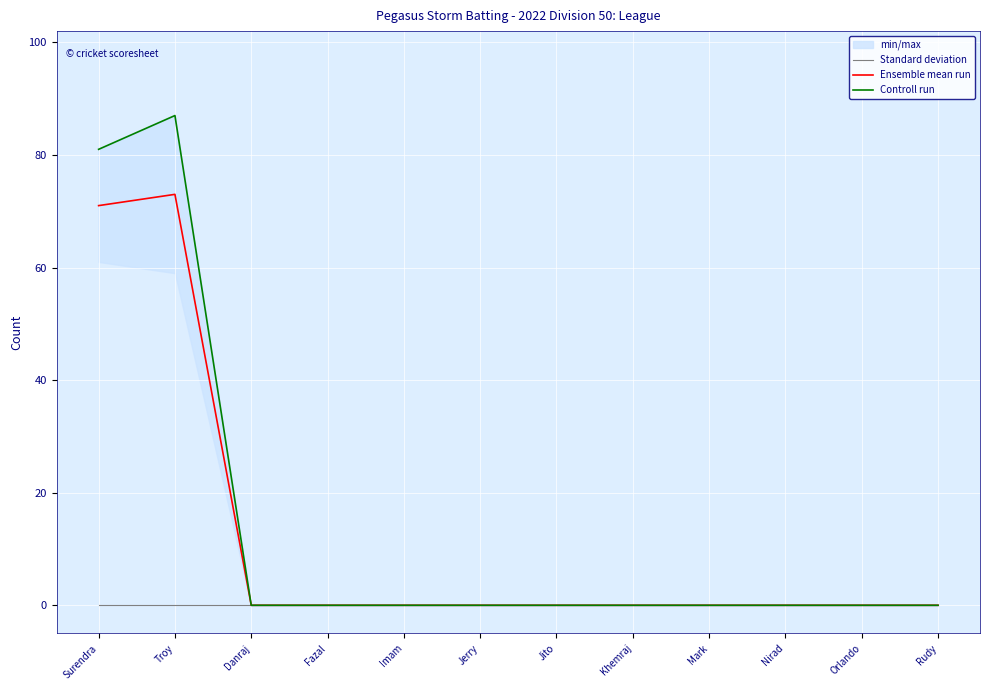

Which series has the largest range (max minus min)?

Controll run